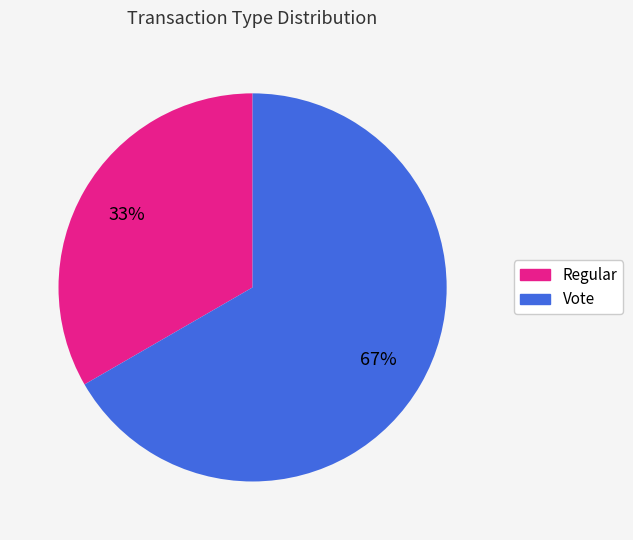

To the nearest percent, what is the combined percentage of Regular and Vote?

100%